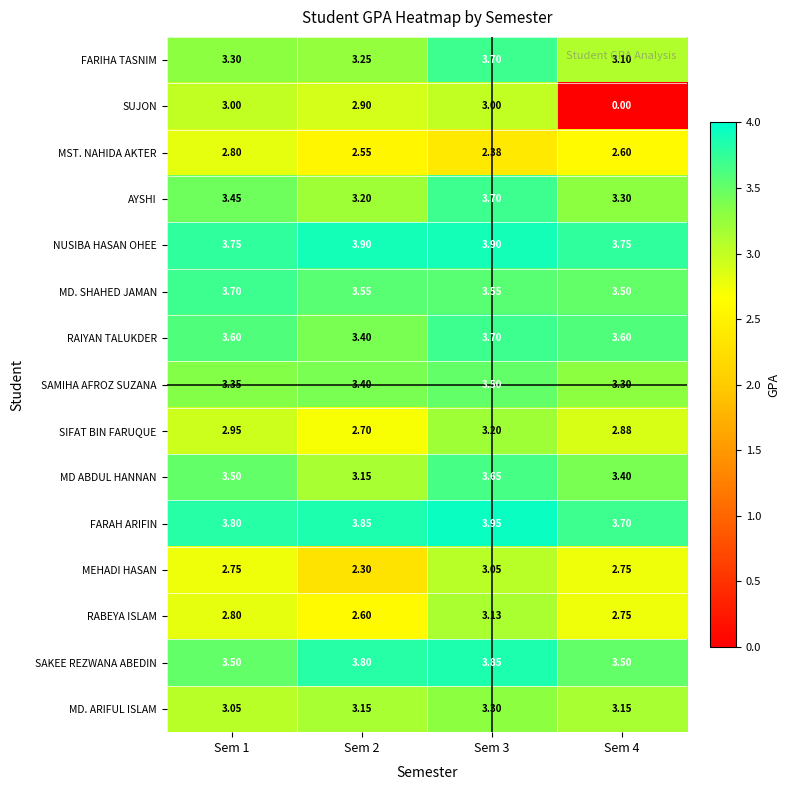

Is the value of AYSHI at Sem 4 greater than the value of MEHADI HASAN at Sem 1?

Yes